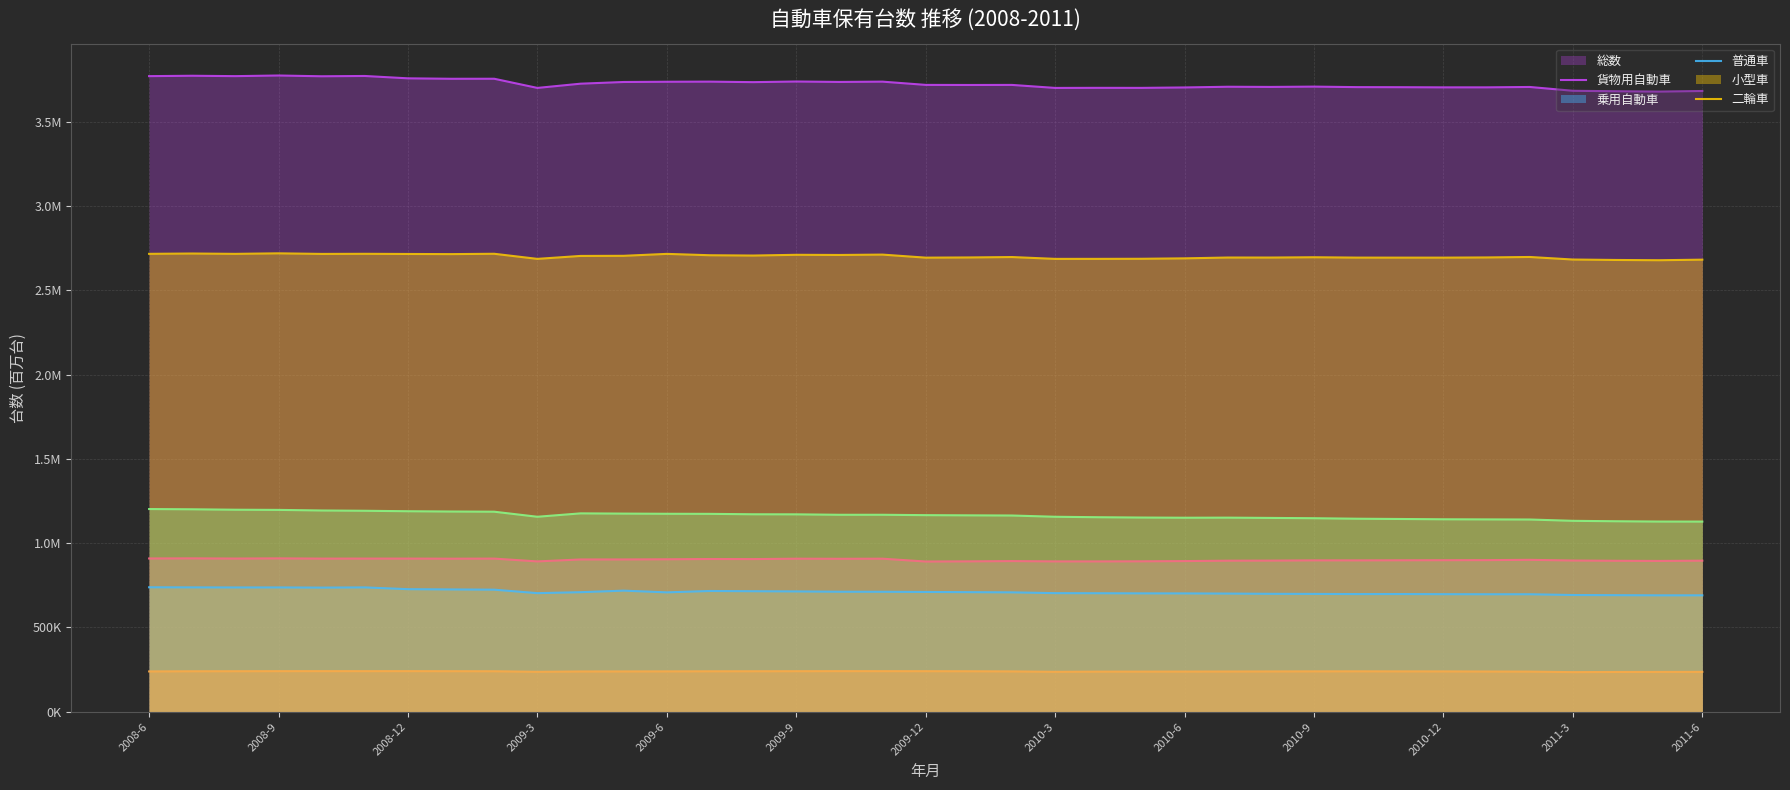

Reading left to right, extract all data points from this chart.

総数: 2008-6=3.8	2008-7=3.8	2008-8=3.8	2008-9=3.8	2008-10=3.8	2008-11=3.8	2008-12=3.8	2009-1=3.8	2009-2=3.8	2009-3=3.7	2009-4=3.7	2009-5=3.7	2009-6=3.7	2009-7=3.7	2009-8=3.7	2009-9=3.7	2009-10=3.7	2009-11=3.7	2009-12=3.7	2010-1=3.7	2010-2=3.7	2010-3=3.7	2010-4=3.7	2010-5=3.7	2010-6=3.7	2010-7=3.7	2010-8=3.7	2010-9=3.7	2010-10=3.7	2010-11=3.7	2010-12=3.7	2011-1=3.7	2011-2=3.7	2011-3=3.7	2011-4=3.7	2011-5=3.7	2011-6=3.7
貨物用自動車: 2008-6=0.7	2008-7=0.7	2008-8=0.7	2008-9=0.7	2008-10=0.7	2008-11=0.7	2008-12=0.7	2009-1=0.7	2009-2=0.7	2009-3=0.7	2009-4=0.7	2009-5=0.7	2009-6=0.7	2009-7=0.7	2009-8=0.7	2009-9=0.7	2009-10=0.7	2009-11=0.7	2009-12=0.7	2010-1=0.7	2010-2=0.7	2010-3=0.7	2010-4=0.7	2010-5=0.7	2010-6=0.7	2010-7=0.7	2010-8=0.7	2010-9=0.7	2010-10=0.7	2010-11=0.7	2010-12=0.7	2011-1=0.7	2011-2=0.7	2011-3=0.7	2011-4=0.7	2011-5=0.7	2011-6=0.7
乗用自動車: 2008-6=2.7	2008-7=2.7	2008-8=2.7	2008-9=2.7	2008-10=2.7	2008-11=2.7	2008-12=2.7	2009-1=2.7	2009-2=2.7	2009-3=2.7	2009-4=2.7	2009-5=2.7	2009-6=2.7	2009-7=2.7	2009-8=2.7	2009-9=2.7	2009-10=2.7	2009-11=2.7	2009-12=2.7	2010-1=2.7	2010-2=2.7	2010-3=2.7	2010-4=2.7	2010-5=2.7	2010-6=2.7	2010-7=2.7	2010-8=2.7	2010-9=2.7	2010-10=2.7	2010-11=2.7	2010-12=2.7	2011-1=2.7	2011-2=2.7	2011-3=2.7	2011-4=2.7	2011-5=2.7	2011-6=2.7
普通車: 2008-6=0.9	2008-7=0.9	2008-8=0.9	2008-9=0.9	2008-10=0.9	2008-11=0.9	2008-12=0.9	2009-1=0.9	2009-2=0.9	2009-3=0.9	2009-4=0.9	2009-5=0.9	2009-6=0.9	2009-7=0.9	2009-8=0.9	2009-9=0.9	2009-10=0.9	2009-11=0.9	2009-12=0.9	2010-1=0.9	2010-2=0.9	2010-3=0.9	2010-4=0.9	2010-5=0.9	2010-6=0.9	2010-7=0.9	2010-8=0.9	2010-9=0.9	2010-10=0.9	2010-11=0.9	2010-12=0.9	2011-1=0.9	2011-2=0.9	2011-3=0.9	2011-4=0.9	2011-5=0.9	2011-6=0.9
小型車: 2008-6=1.2	2008-7=1.2	2008-8=1.2	2008-9=1.2	2008-10=1.2	2008-11=1.2	2008-12=1.2	2009-1=1.2	2009-2=1.2	2009-3=1.2	2009-4=1.2	2009-5=1.2	2009-6=1.2	2009-7=1.2	2009-8=1.2	2009-9=1.2	2009-10=1.2	2009-11=1.2	2009-12=1.2	2010-1=1.2	2010-2=1.2	2010-3=1.2	2010-4=1.2	2010-5=1.2	2010-6=1.2	2010-7=1.2	2010-8=1.2	2010-9=1.1	2010-10=1.1	2010-11=1.1	2010-12=1.1	2011-1=1.1	2011-2=1.1	2011-3=1.1	2011-4=1.1	2011-5=1.1	2011-6=1.1
二輪車: 2008-6=0.2	2008-7=0.2	2008-8=0.2	2008-9=0.2	2008-10=0.2	2008-11=0.2	2008-12=0.2	2009-1=0.2	2009-2=0.2	2009-3=0.2	2009-4=0.2	2009-5=0.2	2009-6=0.2	2009-7=0.2	2009-8=0.2	2009-9=0.2	2009-10=0.2	2009-11=0.2	2009-12=0.2	2010-1=0.2	2010-2=0.2	2010-3=0.2	2010-4=0.2	2010-5=0.2	2010-6=0.2	2010-7=0.2	2010-8=0.2	2010-9=0.2	2010-10=0.2	2010-11=0.2	2010-12=0.2	2011-1=0.2	2011-2=0.2	2011-3=0.2	2011-4=0.2	2011-5=0.2	2011-6=0.2